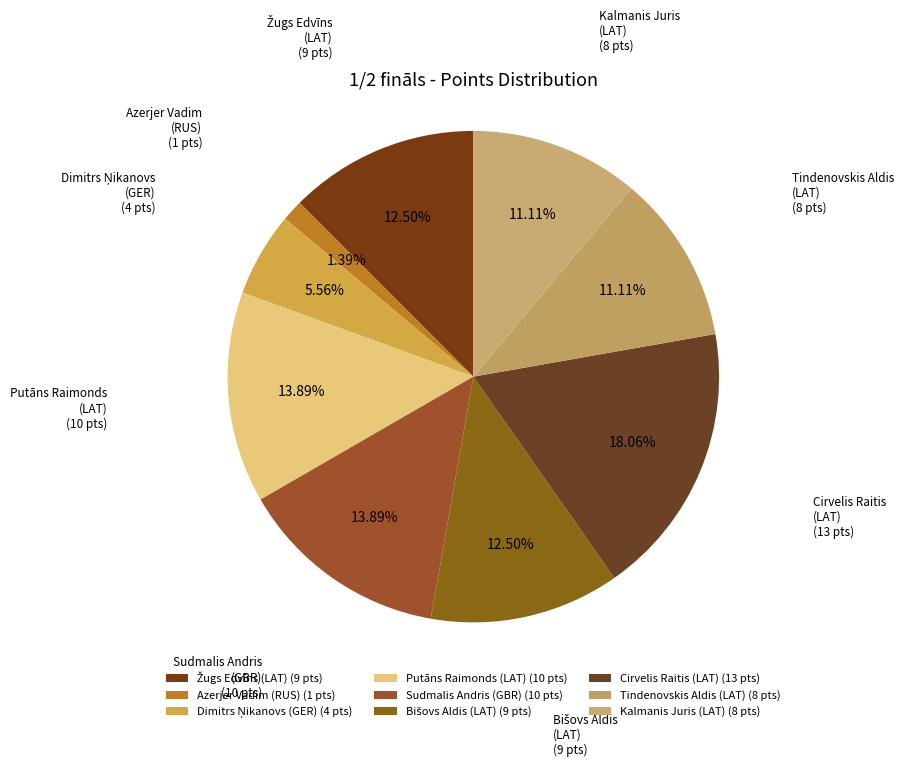

Which category has the biggest portion of the pie?

Cirvelis Raitis
(LAT)